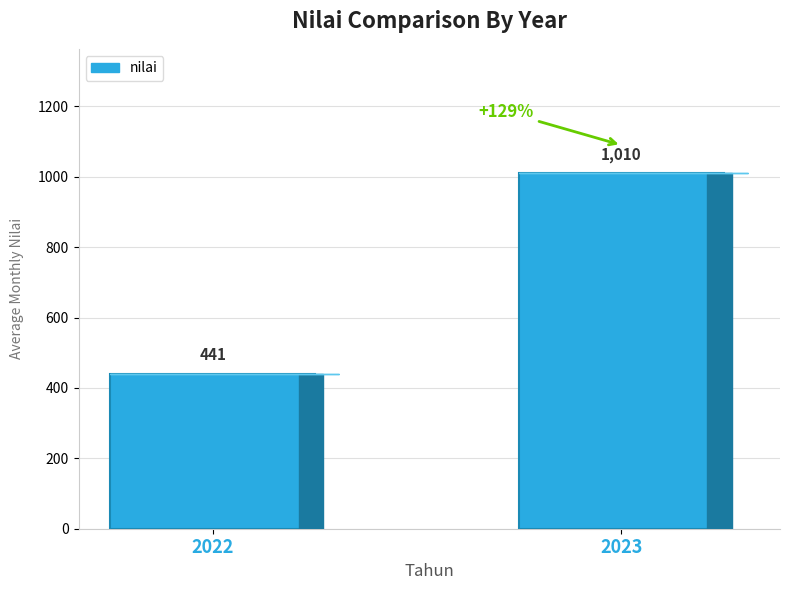

How many values are between 441 and 1010?

2